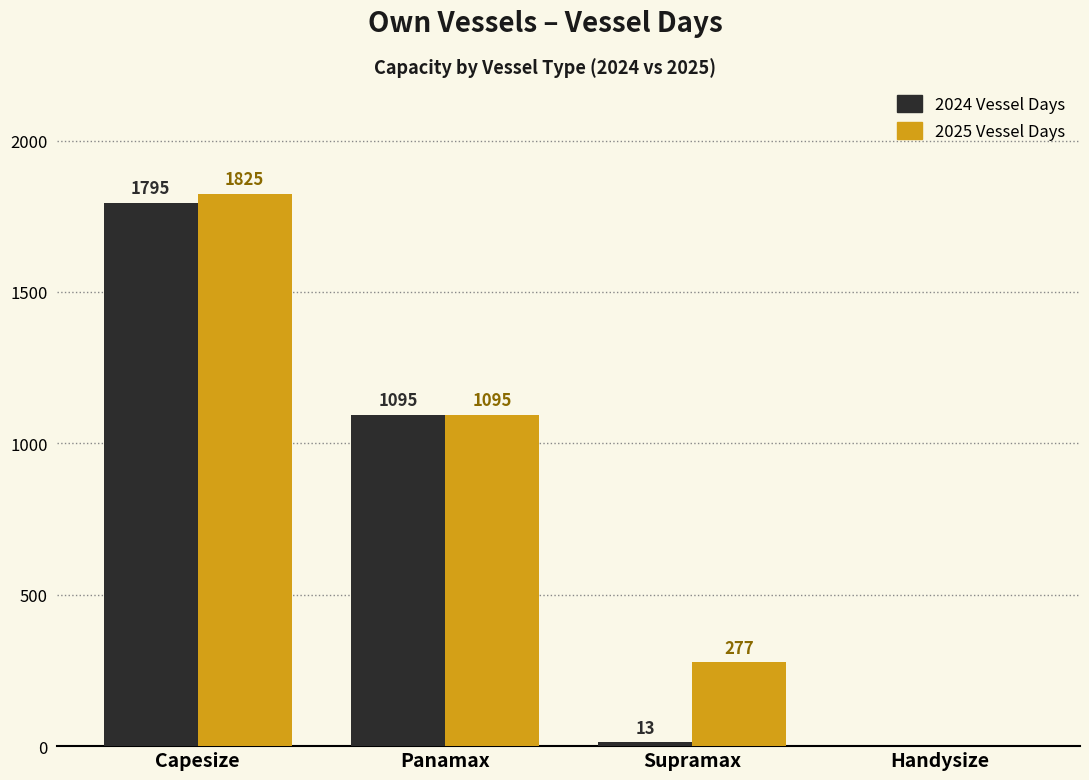

What is the average value of the 2025 Vessel Days series?

799.2